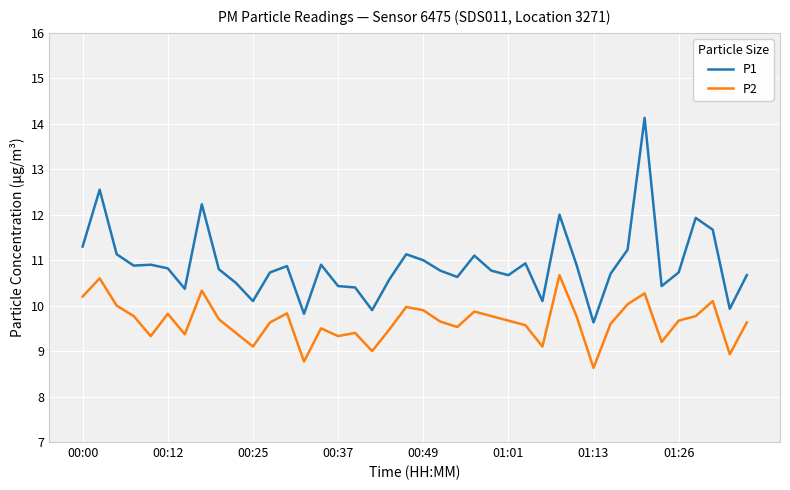

Which series has the largest range (max minus min)?

P1